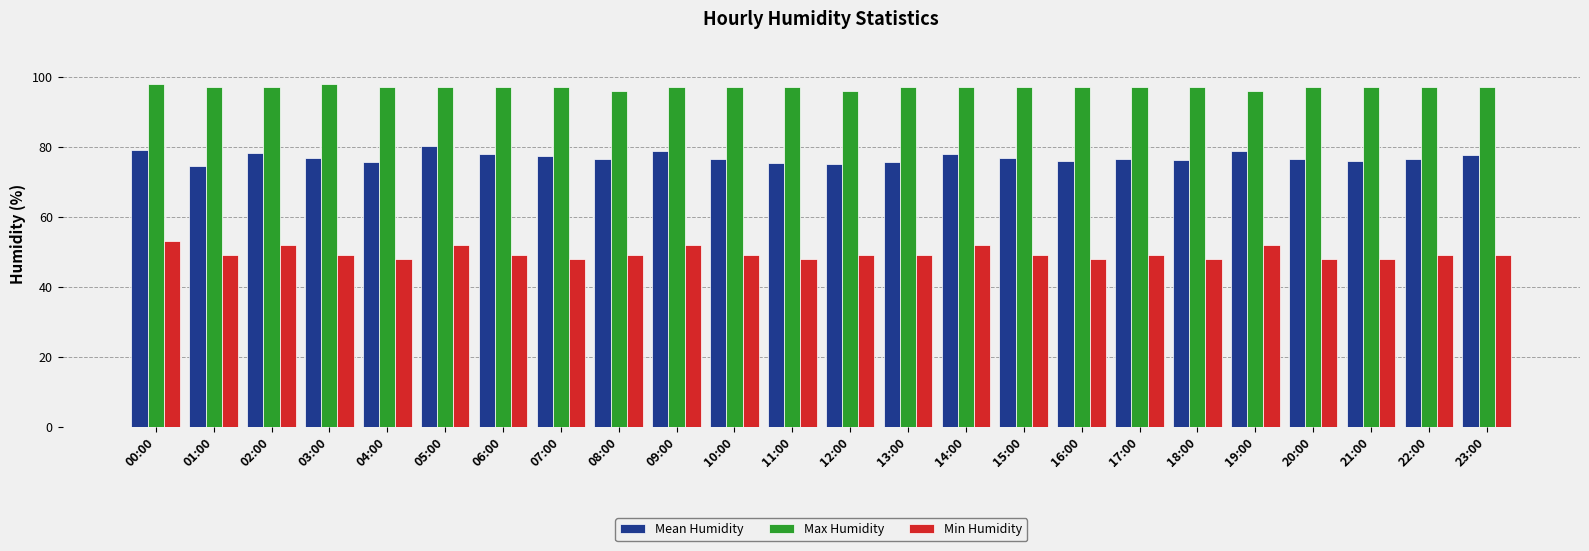

True or false: Max Humidity has a value of 43.2 at 10:00.

False